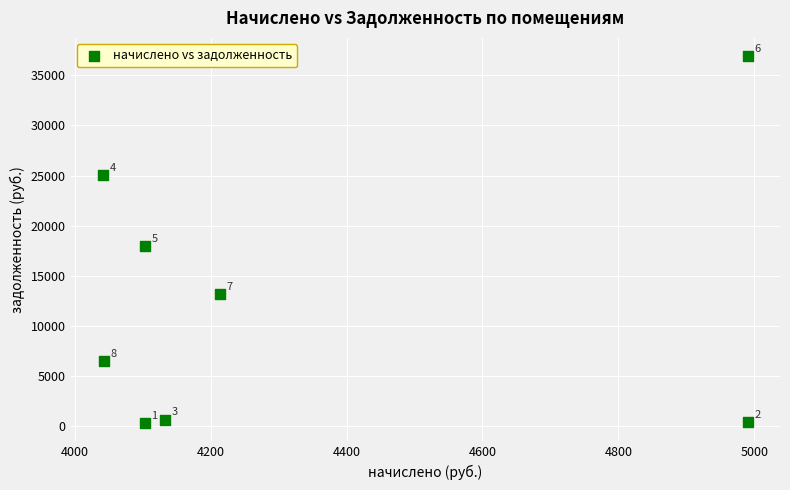

What Y value in the scatter plot is closest to 18611?

17946.6